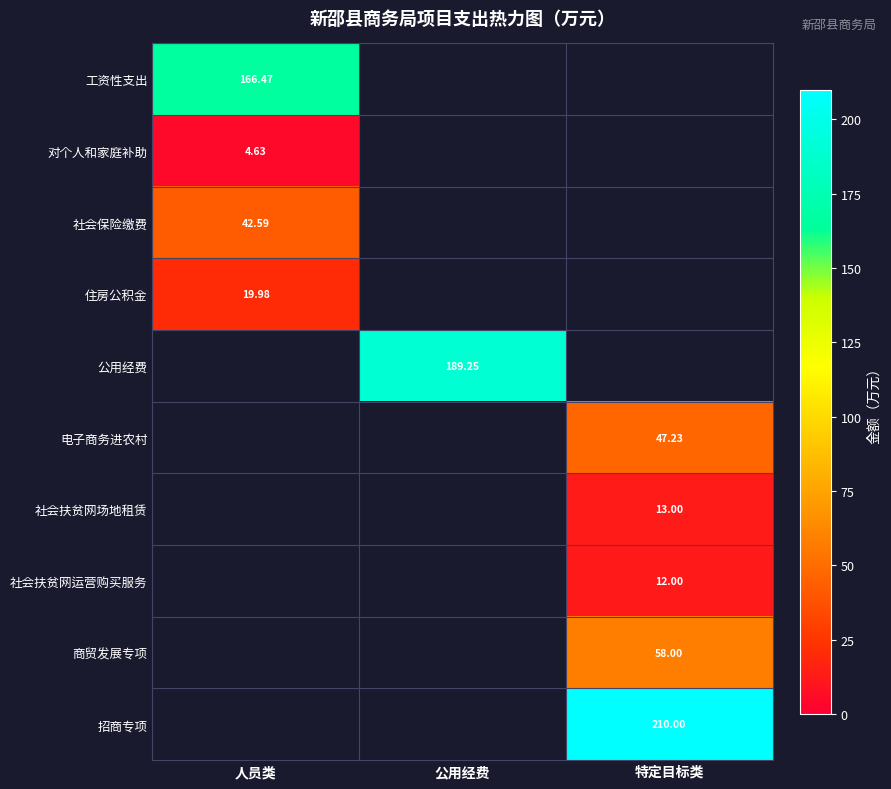

Is it true that 对个人和家庭补助 equals 1.5 at 人员类?

False